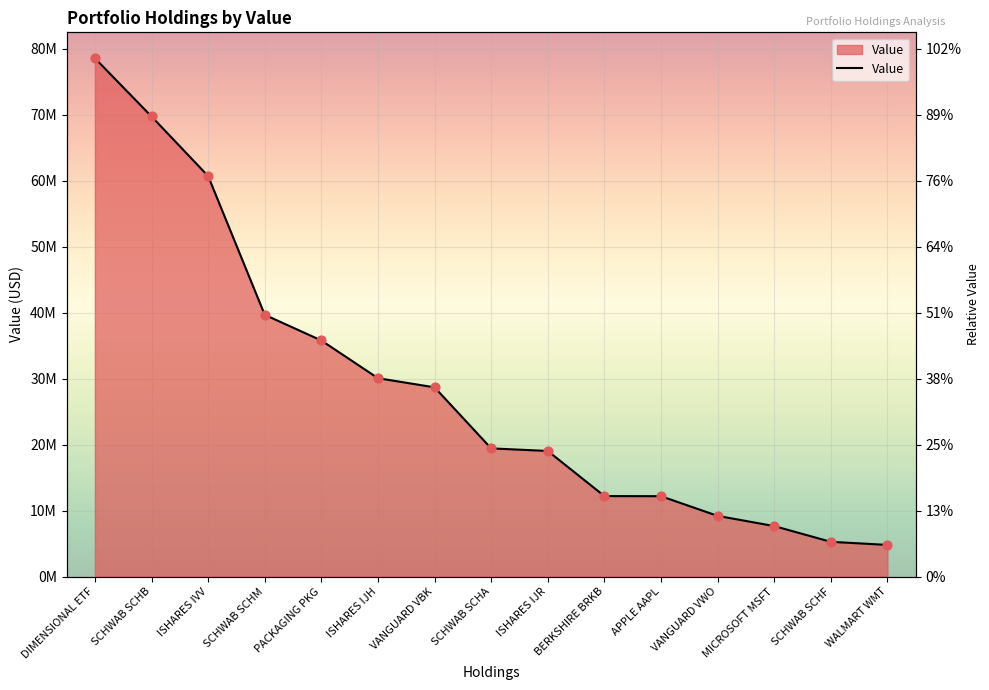

What is the change in value from SCHWAB SCHB to APPLE AAPL?

-57562763